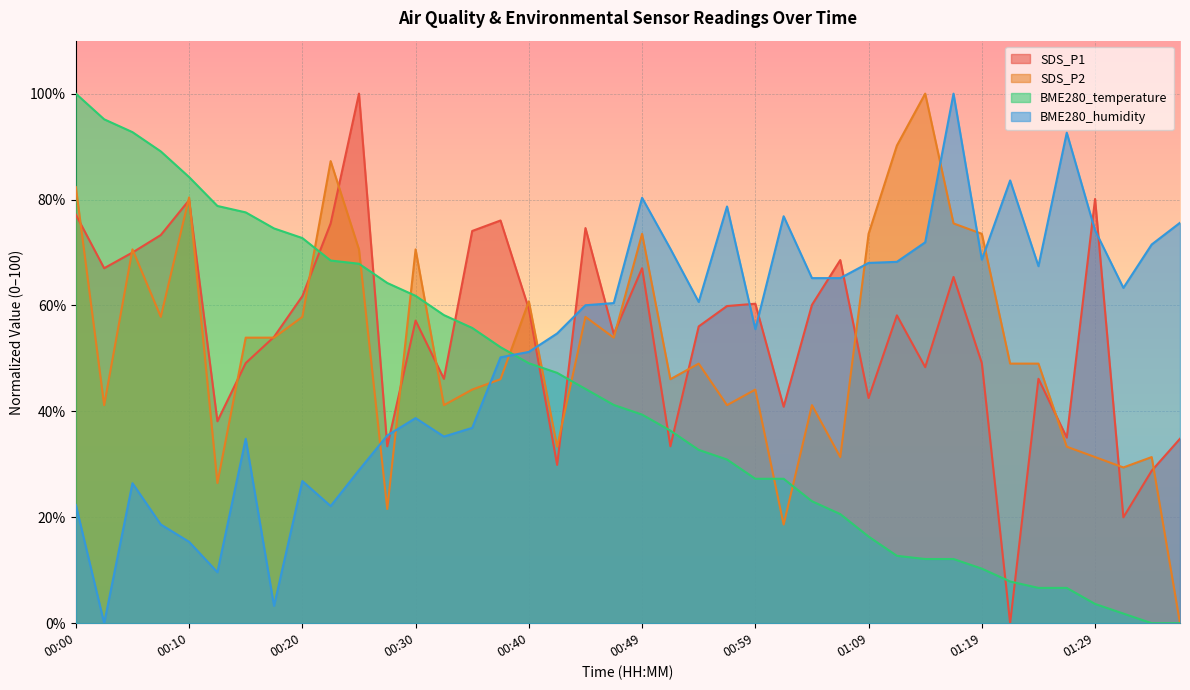

Does the chart display data point markers on the line(s)?

No